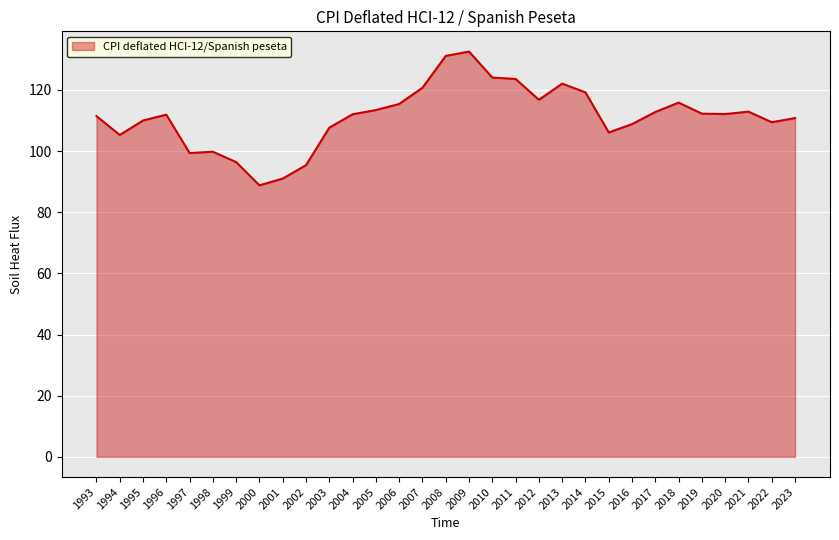

Which category has the highest value across all series?

2009